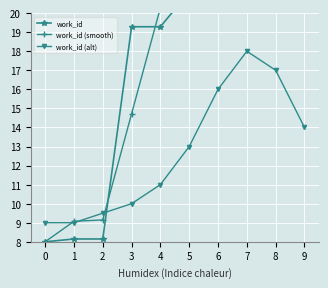

Which series has the largest range (max minus min)?

work_id (smooth)